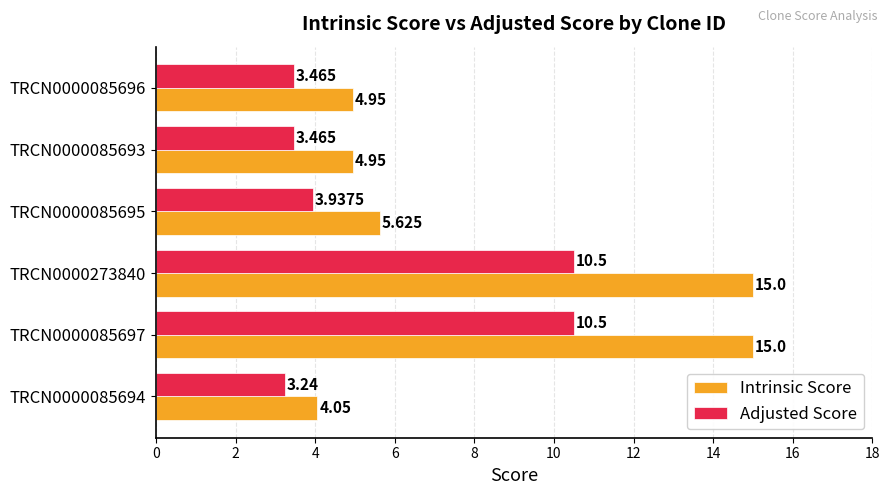

Which series has the largest total across all categories?

Intrinsic Score